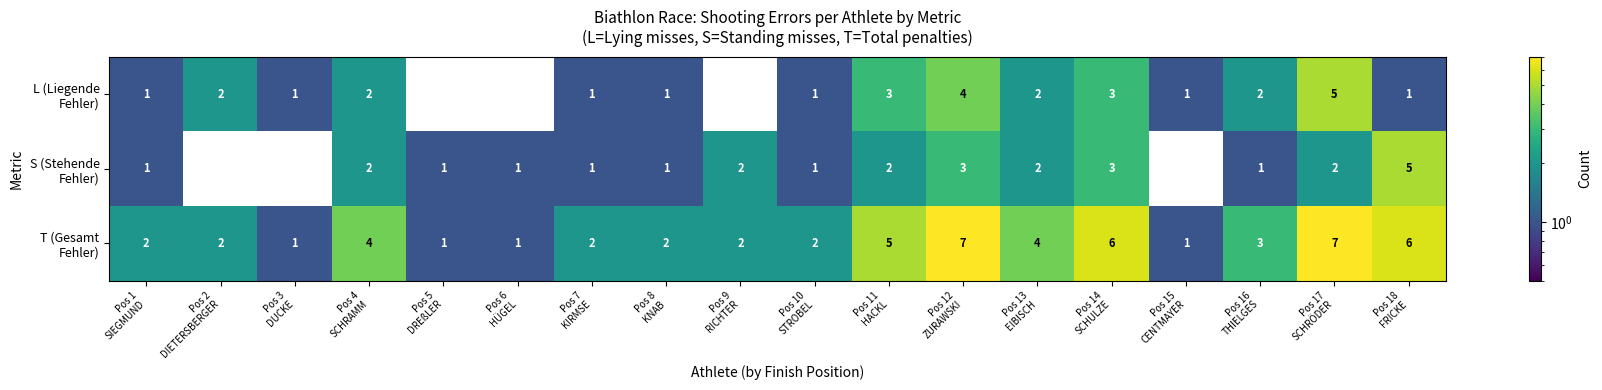

What is the greatest value displayed?

7